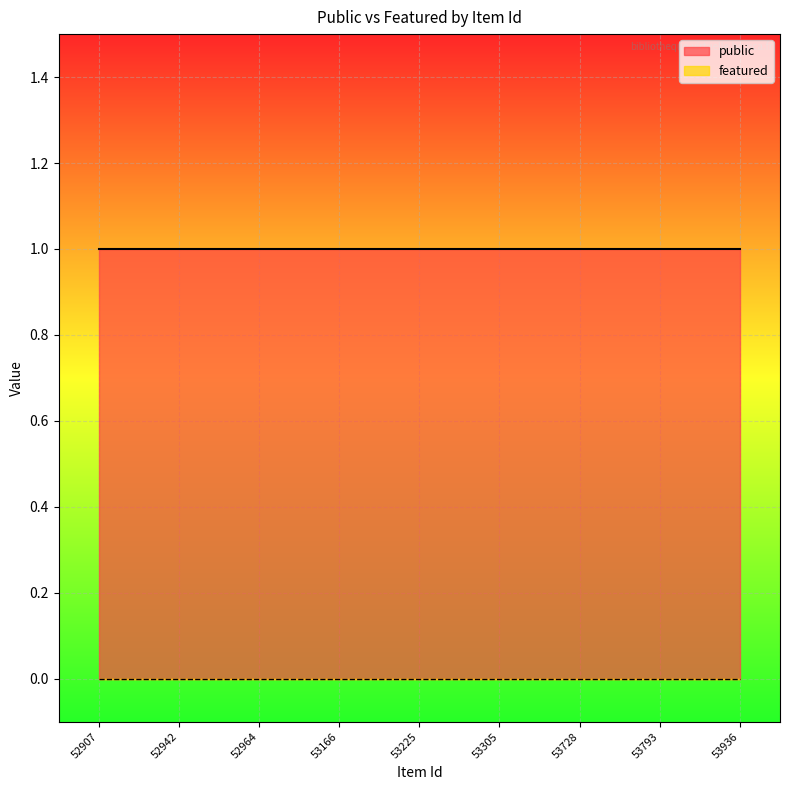

Reading left to right, list all the values displayed in this chart.

public: 1	1	1	1	1	1	1	1	1
featured: 0	0	0	0	0	0	0	0	0